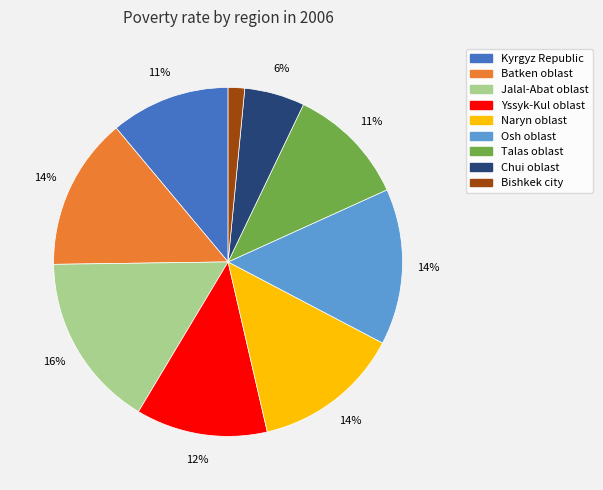

Do Kyrgyz Republic and Yssyk-Kul oblast together represent more than half of the pie?

No